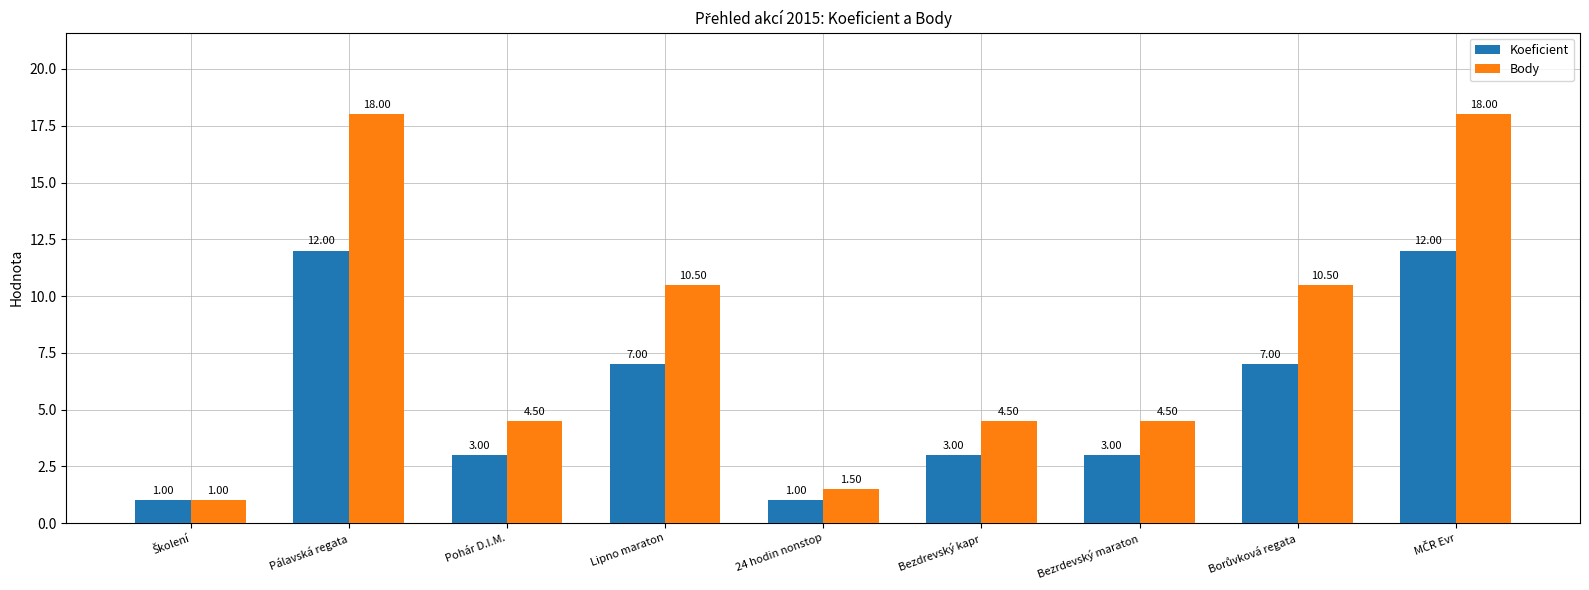

What is the total value across all series at Lipno maraton?

17.5